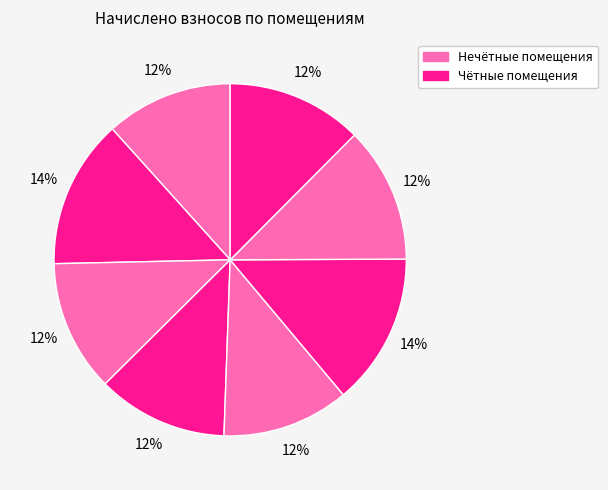

Count the number of slices in the pie.

8